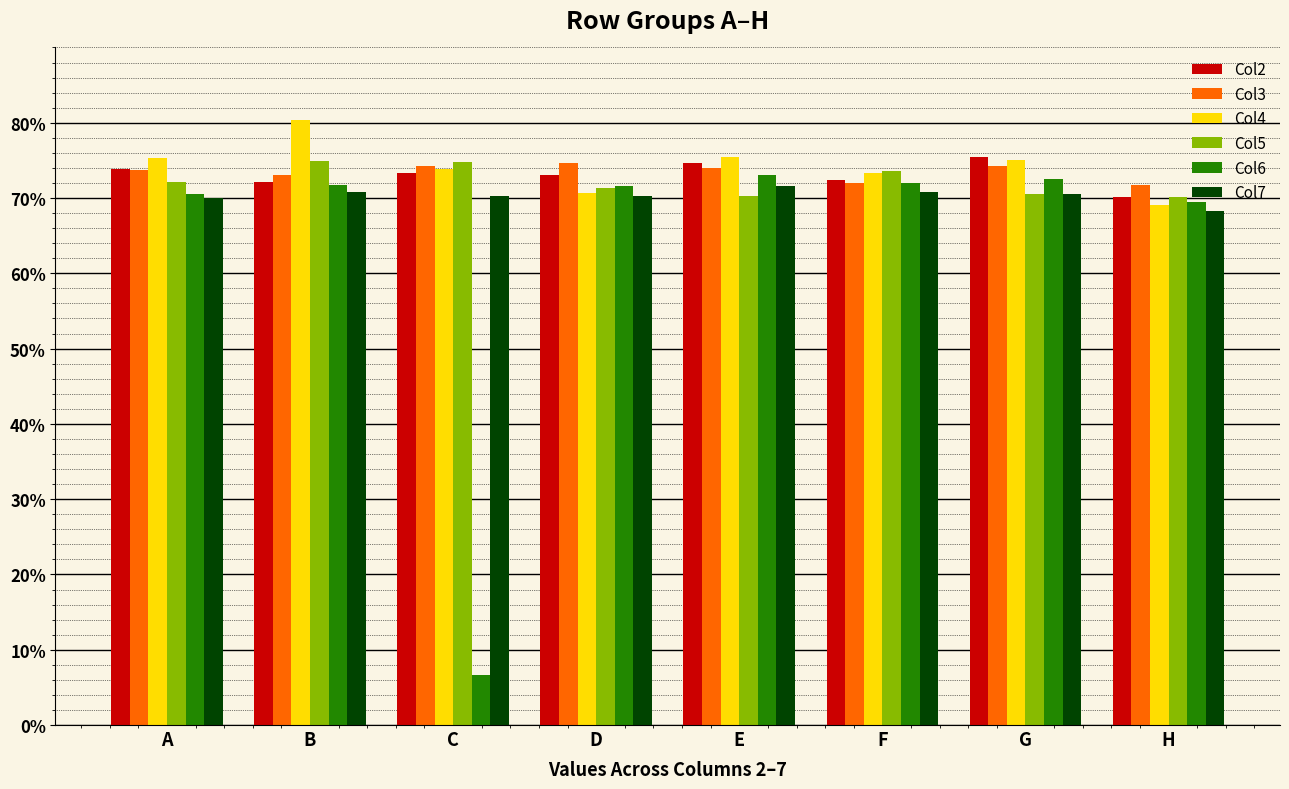

Which has a higher value, E or A?

E